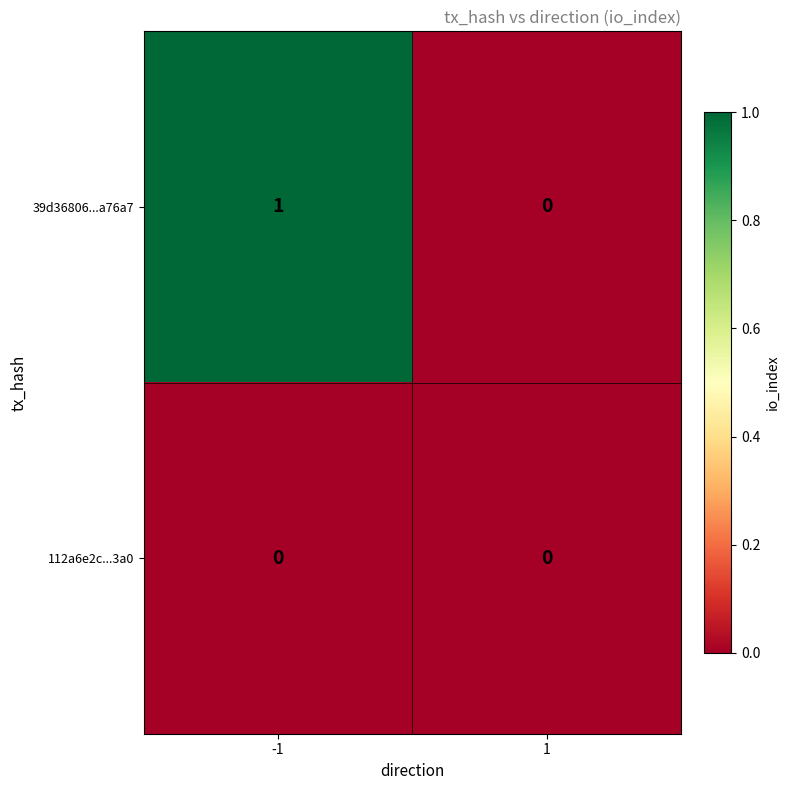

Which series has the widest spread of values?

39d36806...a76a7